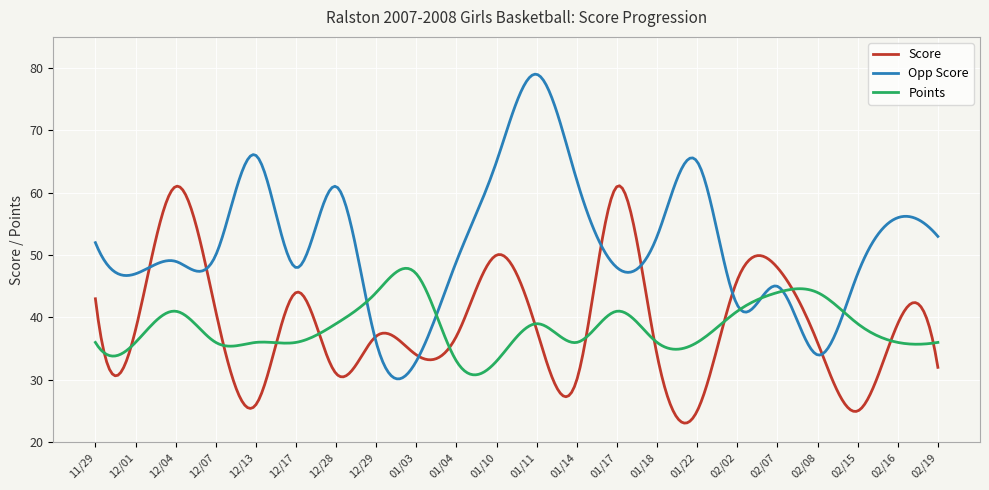

List the series in order of their peak value, lowest first.

Points, Score, Opp Score